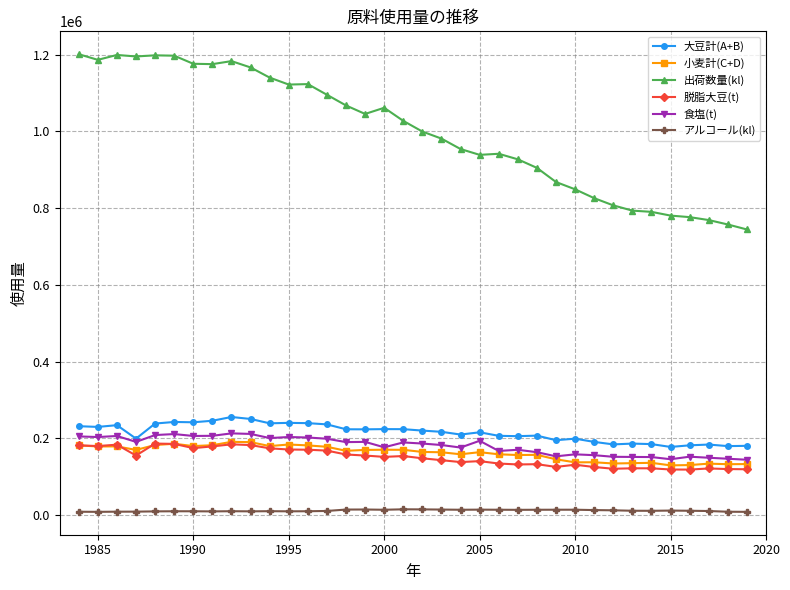

True or false: 脱脂大豆(t) has more than 2 points higher than both neighbors.

True